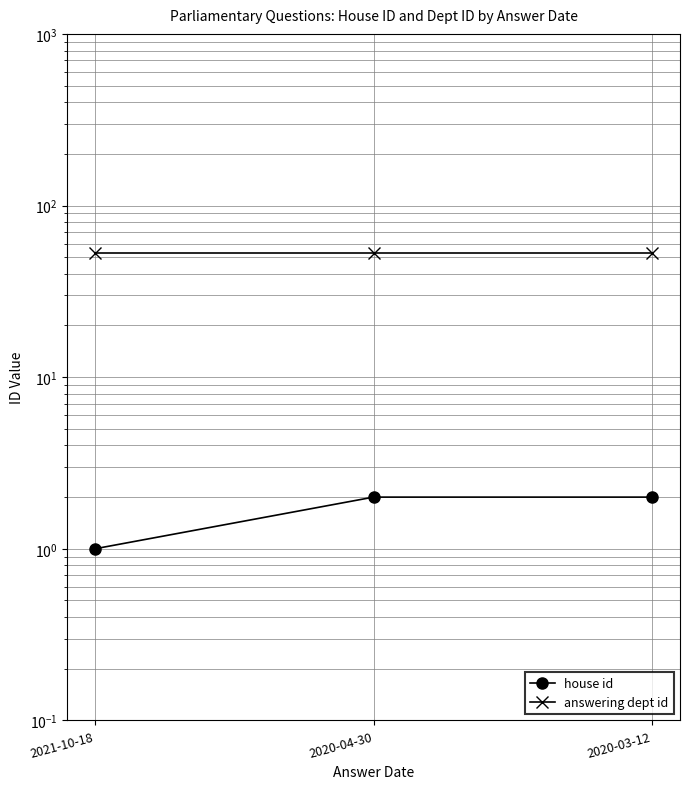

The value of answering dept id at 2020-03-12 is 53. True or false?

True